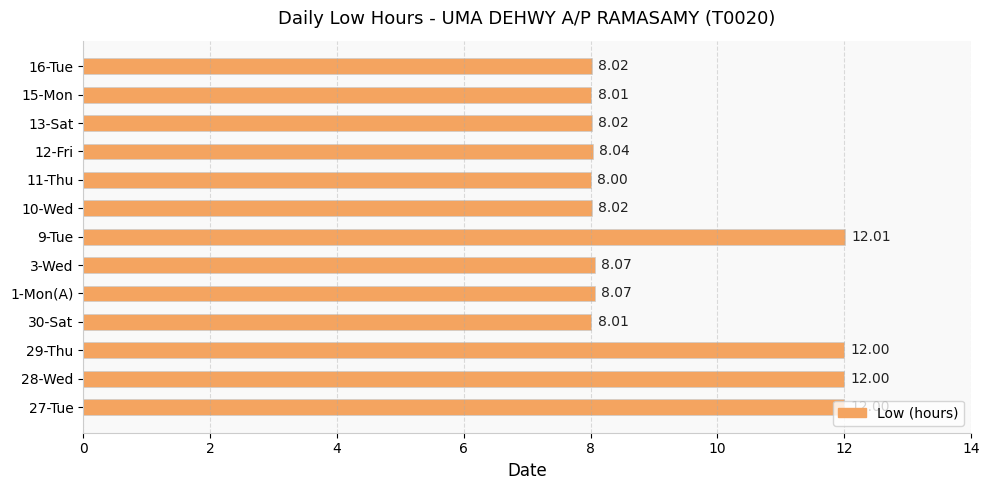

What is the minimum value shown in the chart?

8.0